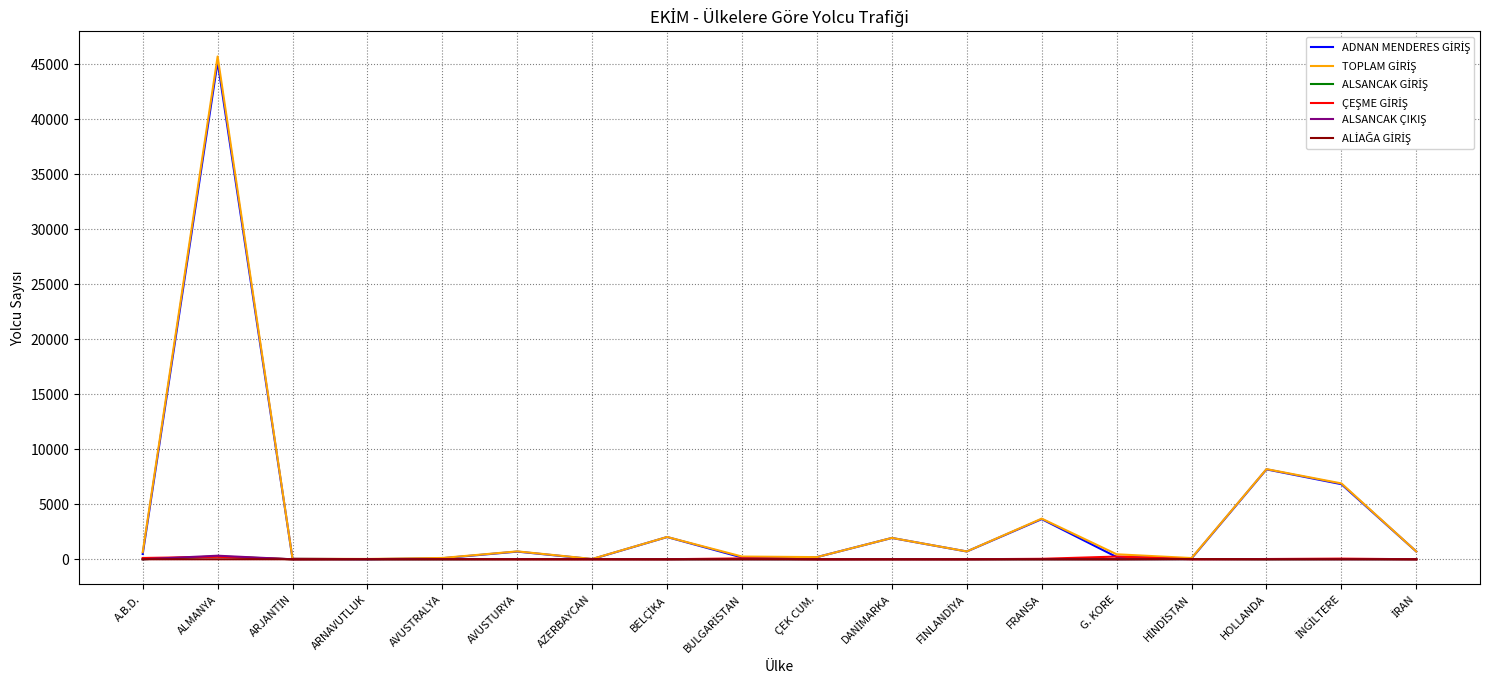

Does the chart have visible grid lines?

Yes